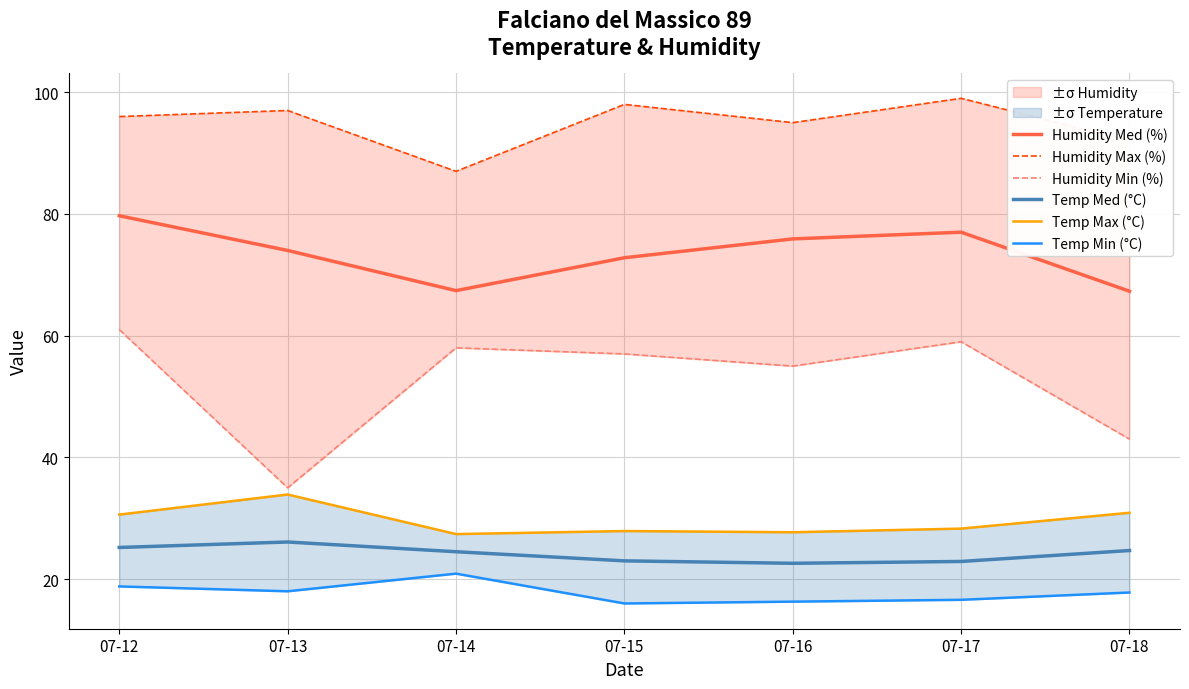

Count the number of categories in the chart.

7